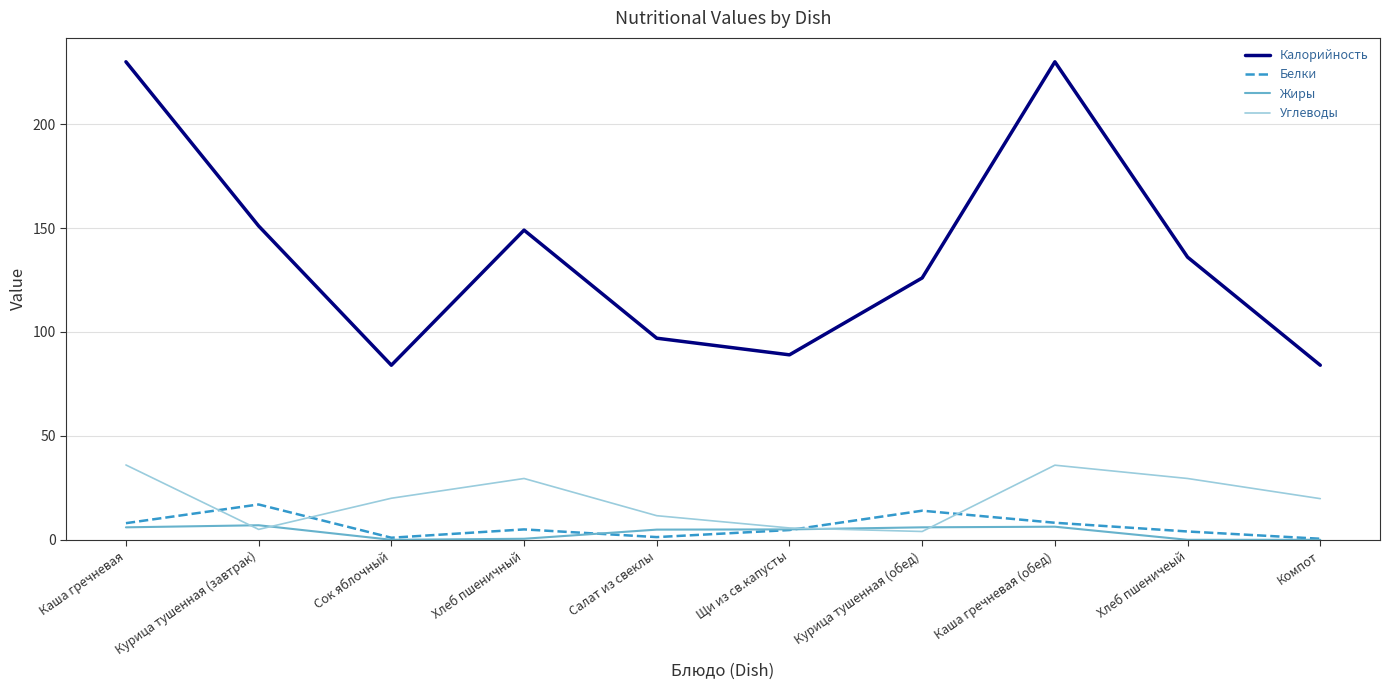

The value of Калорийность at Салат из свеклы is 97.0. True or false?

True